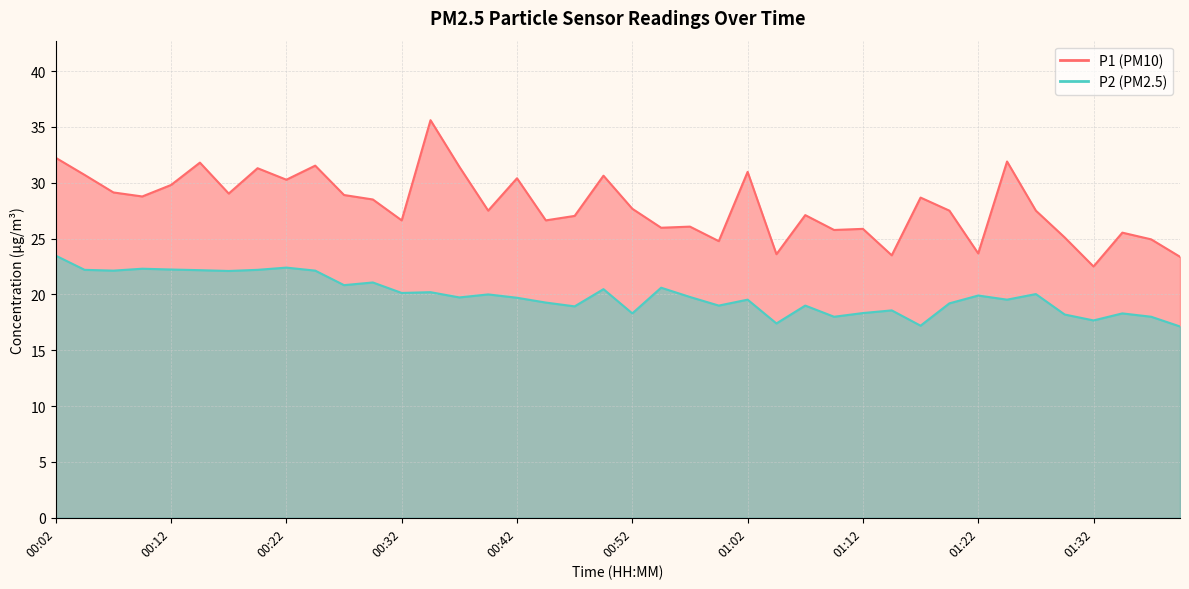

Which has a higher value, 01:07 or 00:42?

00:42